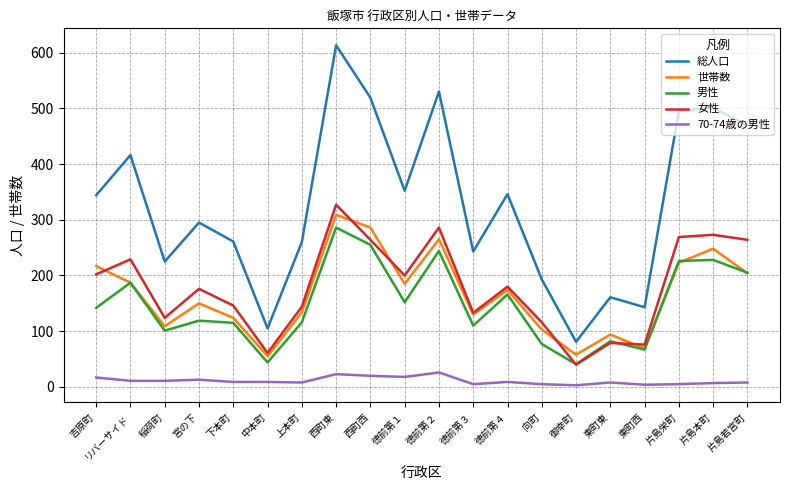

Is the value of 総人口 at 御幸町 greater than the value of 70-74歳の男性 at 東町東?

Yes